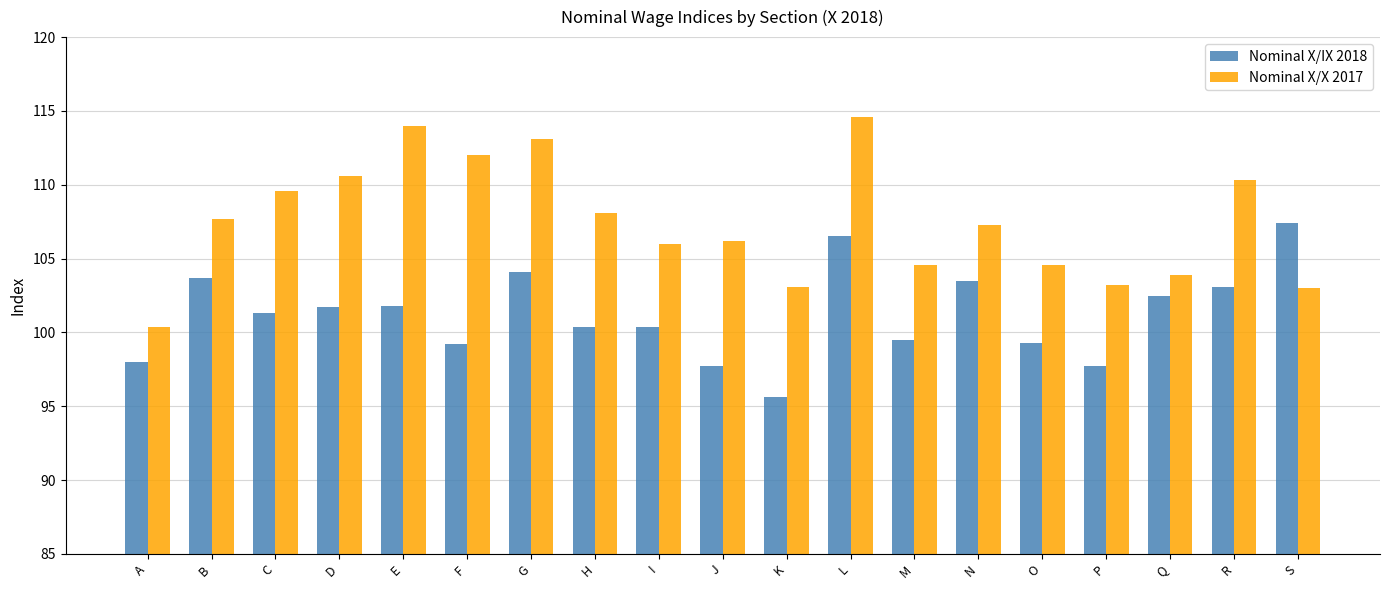

Rank the series by their maximum value, from highest to lowest.

Nominal X/X 2017, Nominal X/IX 2018